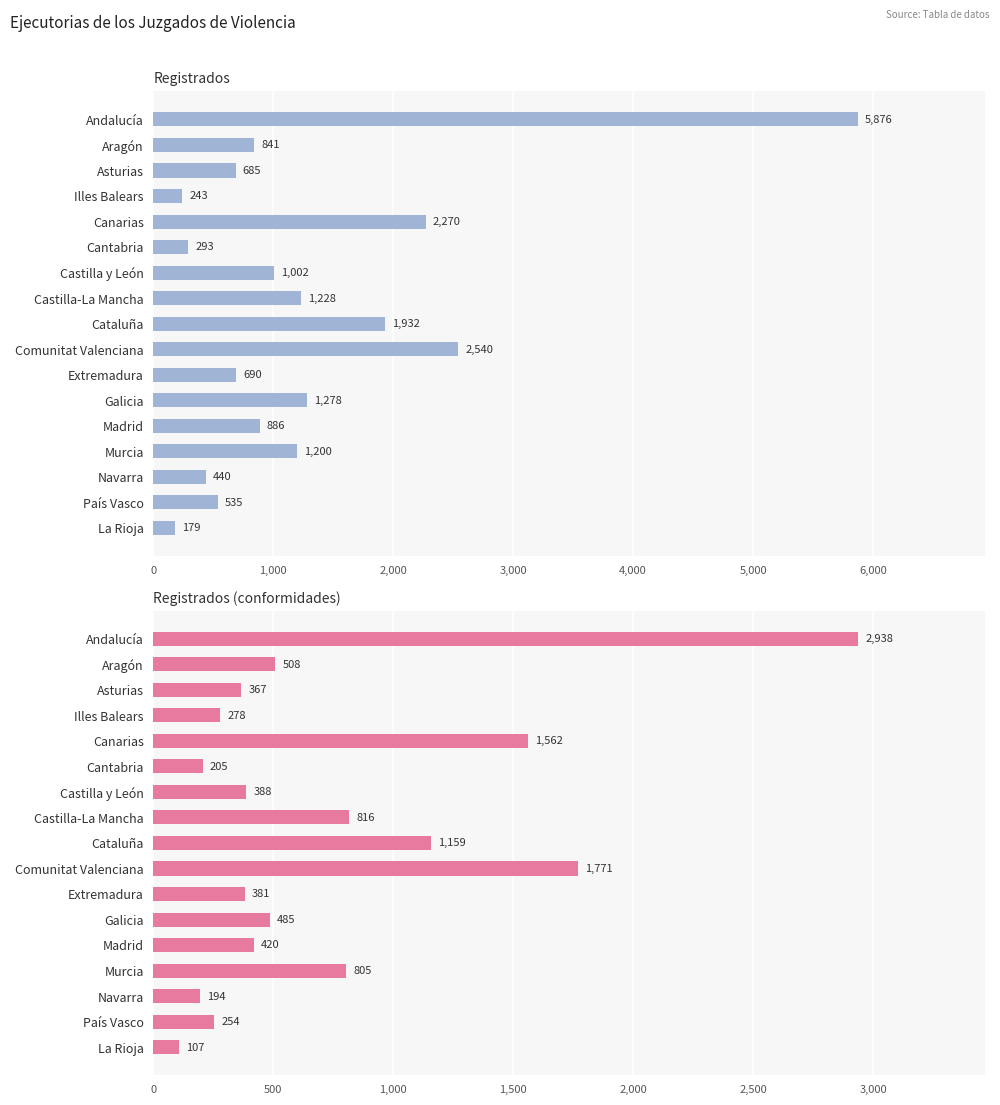

Between La Rioja and País Vasco, which is larger?

País Vasco